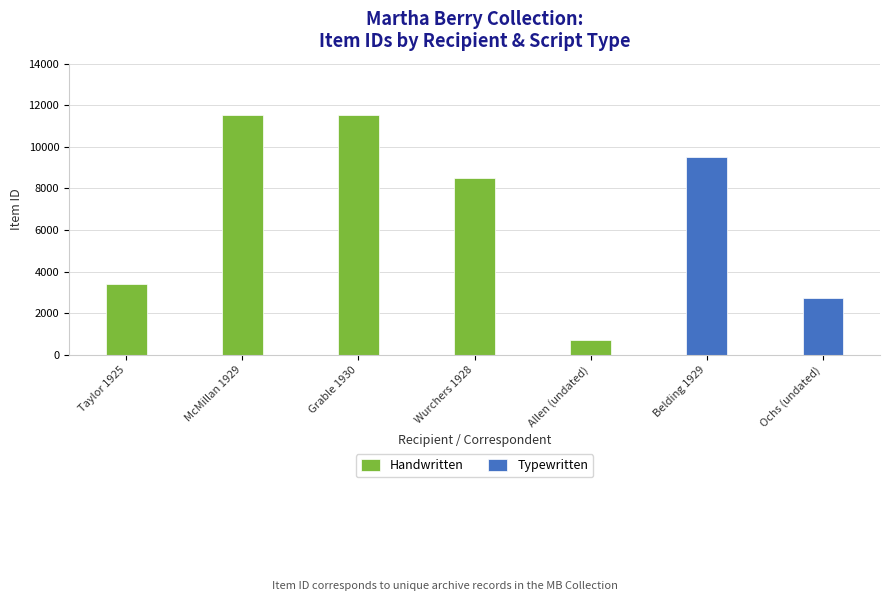

How many values in the Handwritten series are below 8495?

2